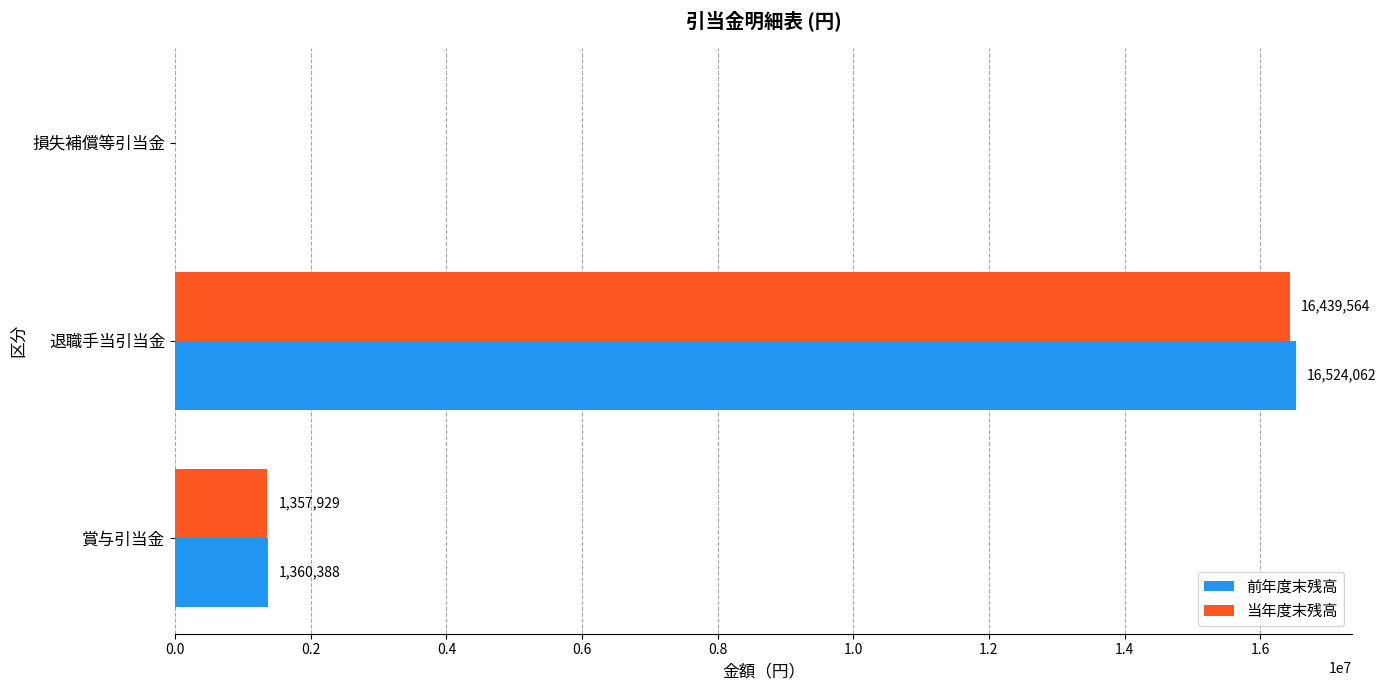

What is the maximum value for 前年度末残高?

16524062